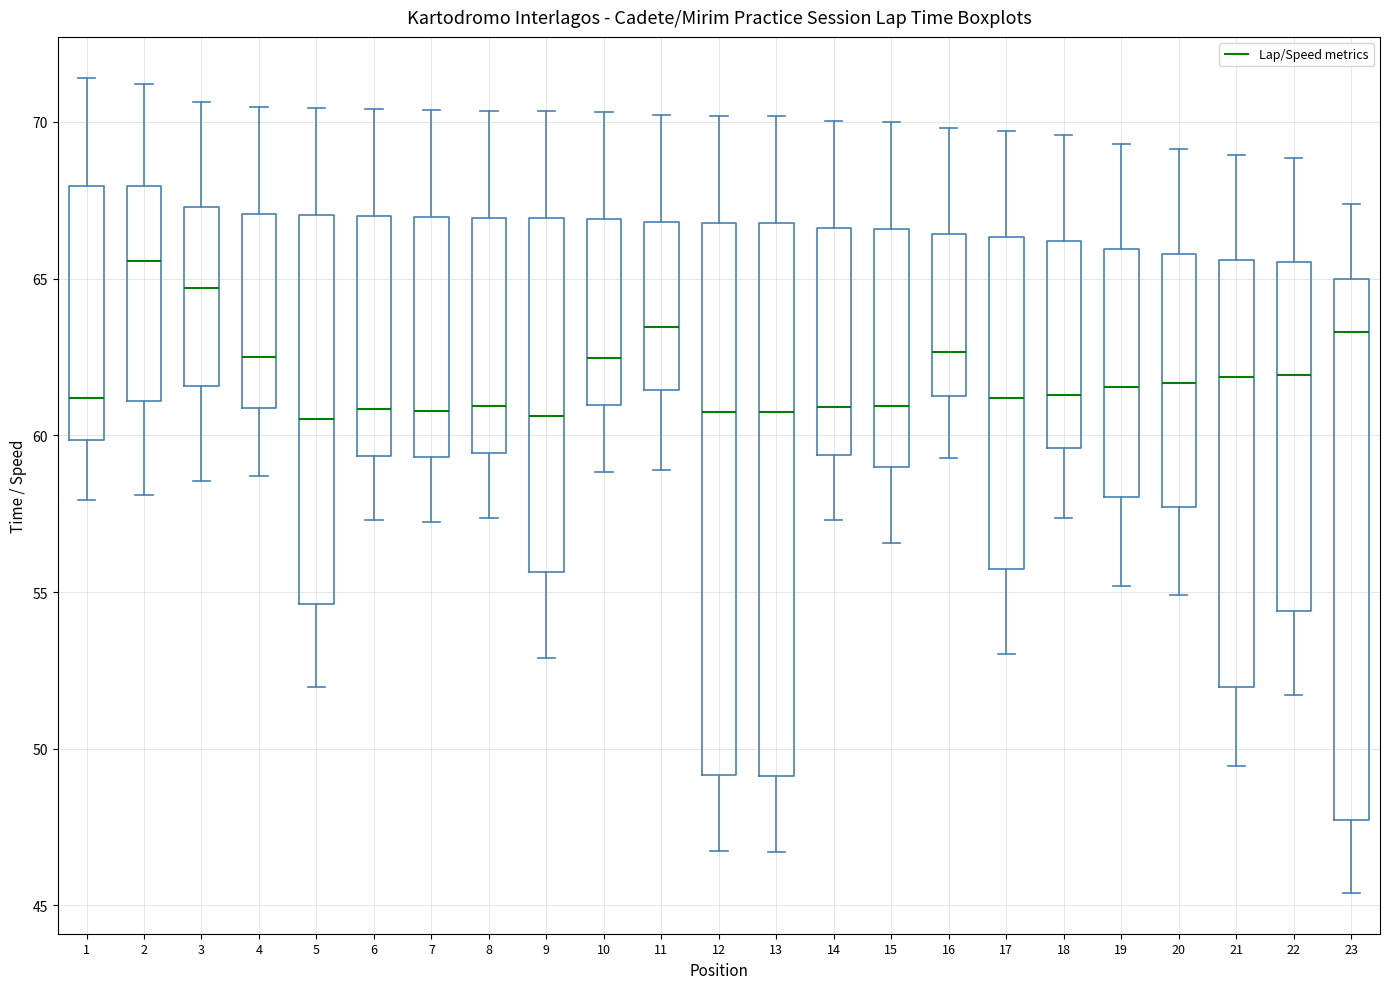

Where is the lower edge of the box at x = 10 on the y-axis? The values are not printed on the chart, so give them approximately, as read against the axis.

61.0